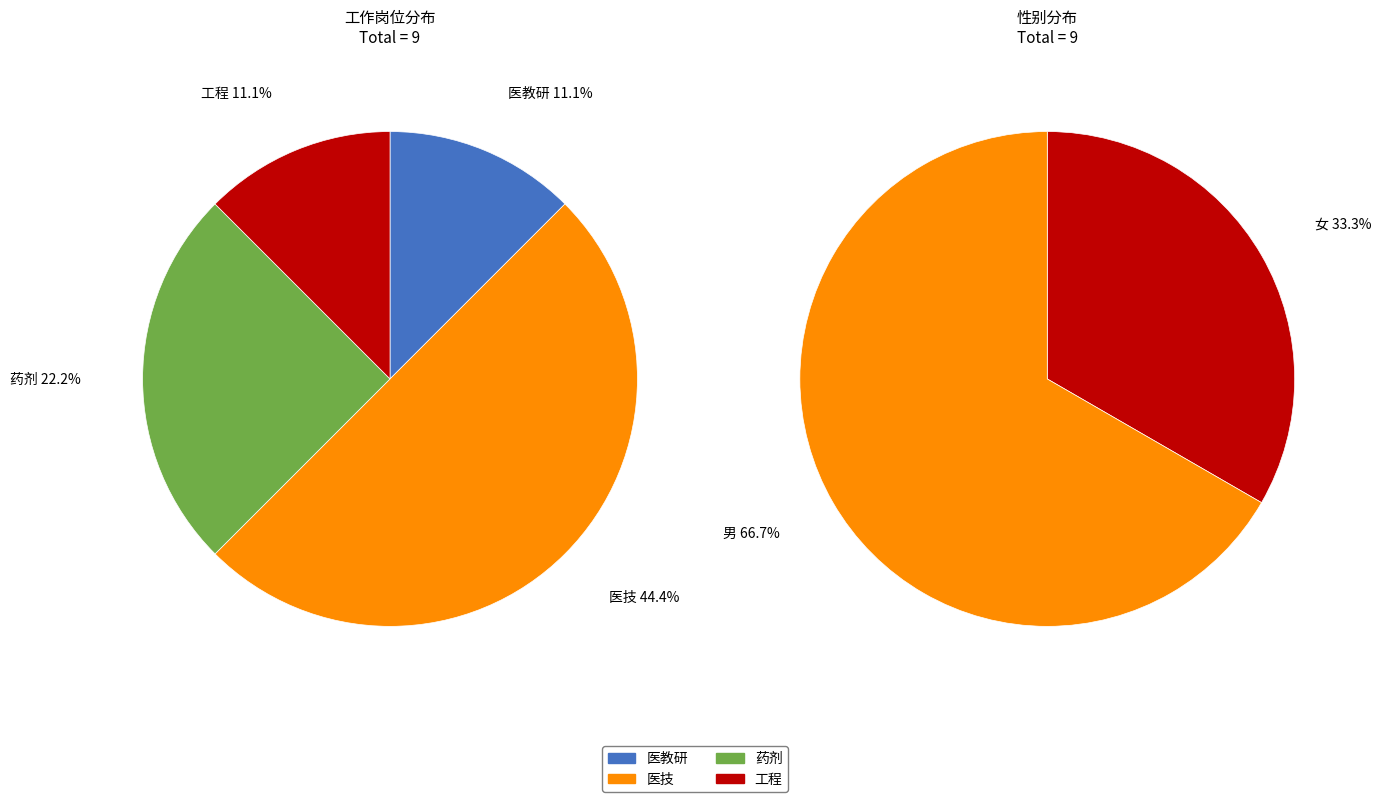

What is the ratio of the value at 工程 to the value at 药剂?

0.5